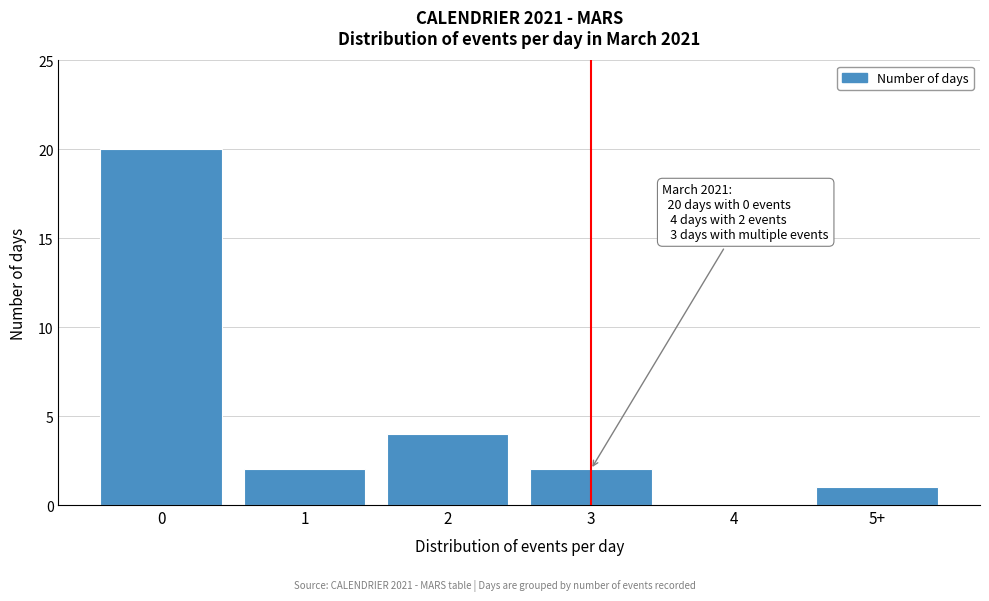

Reading left to right, extract all data points from this chart.

0=20	1=2	2=4	3=2	4=0	5+=1